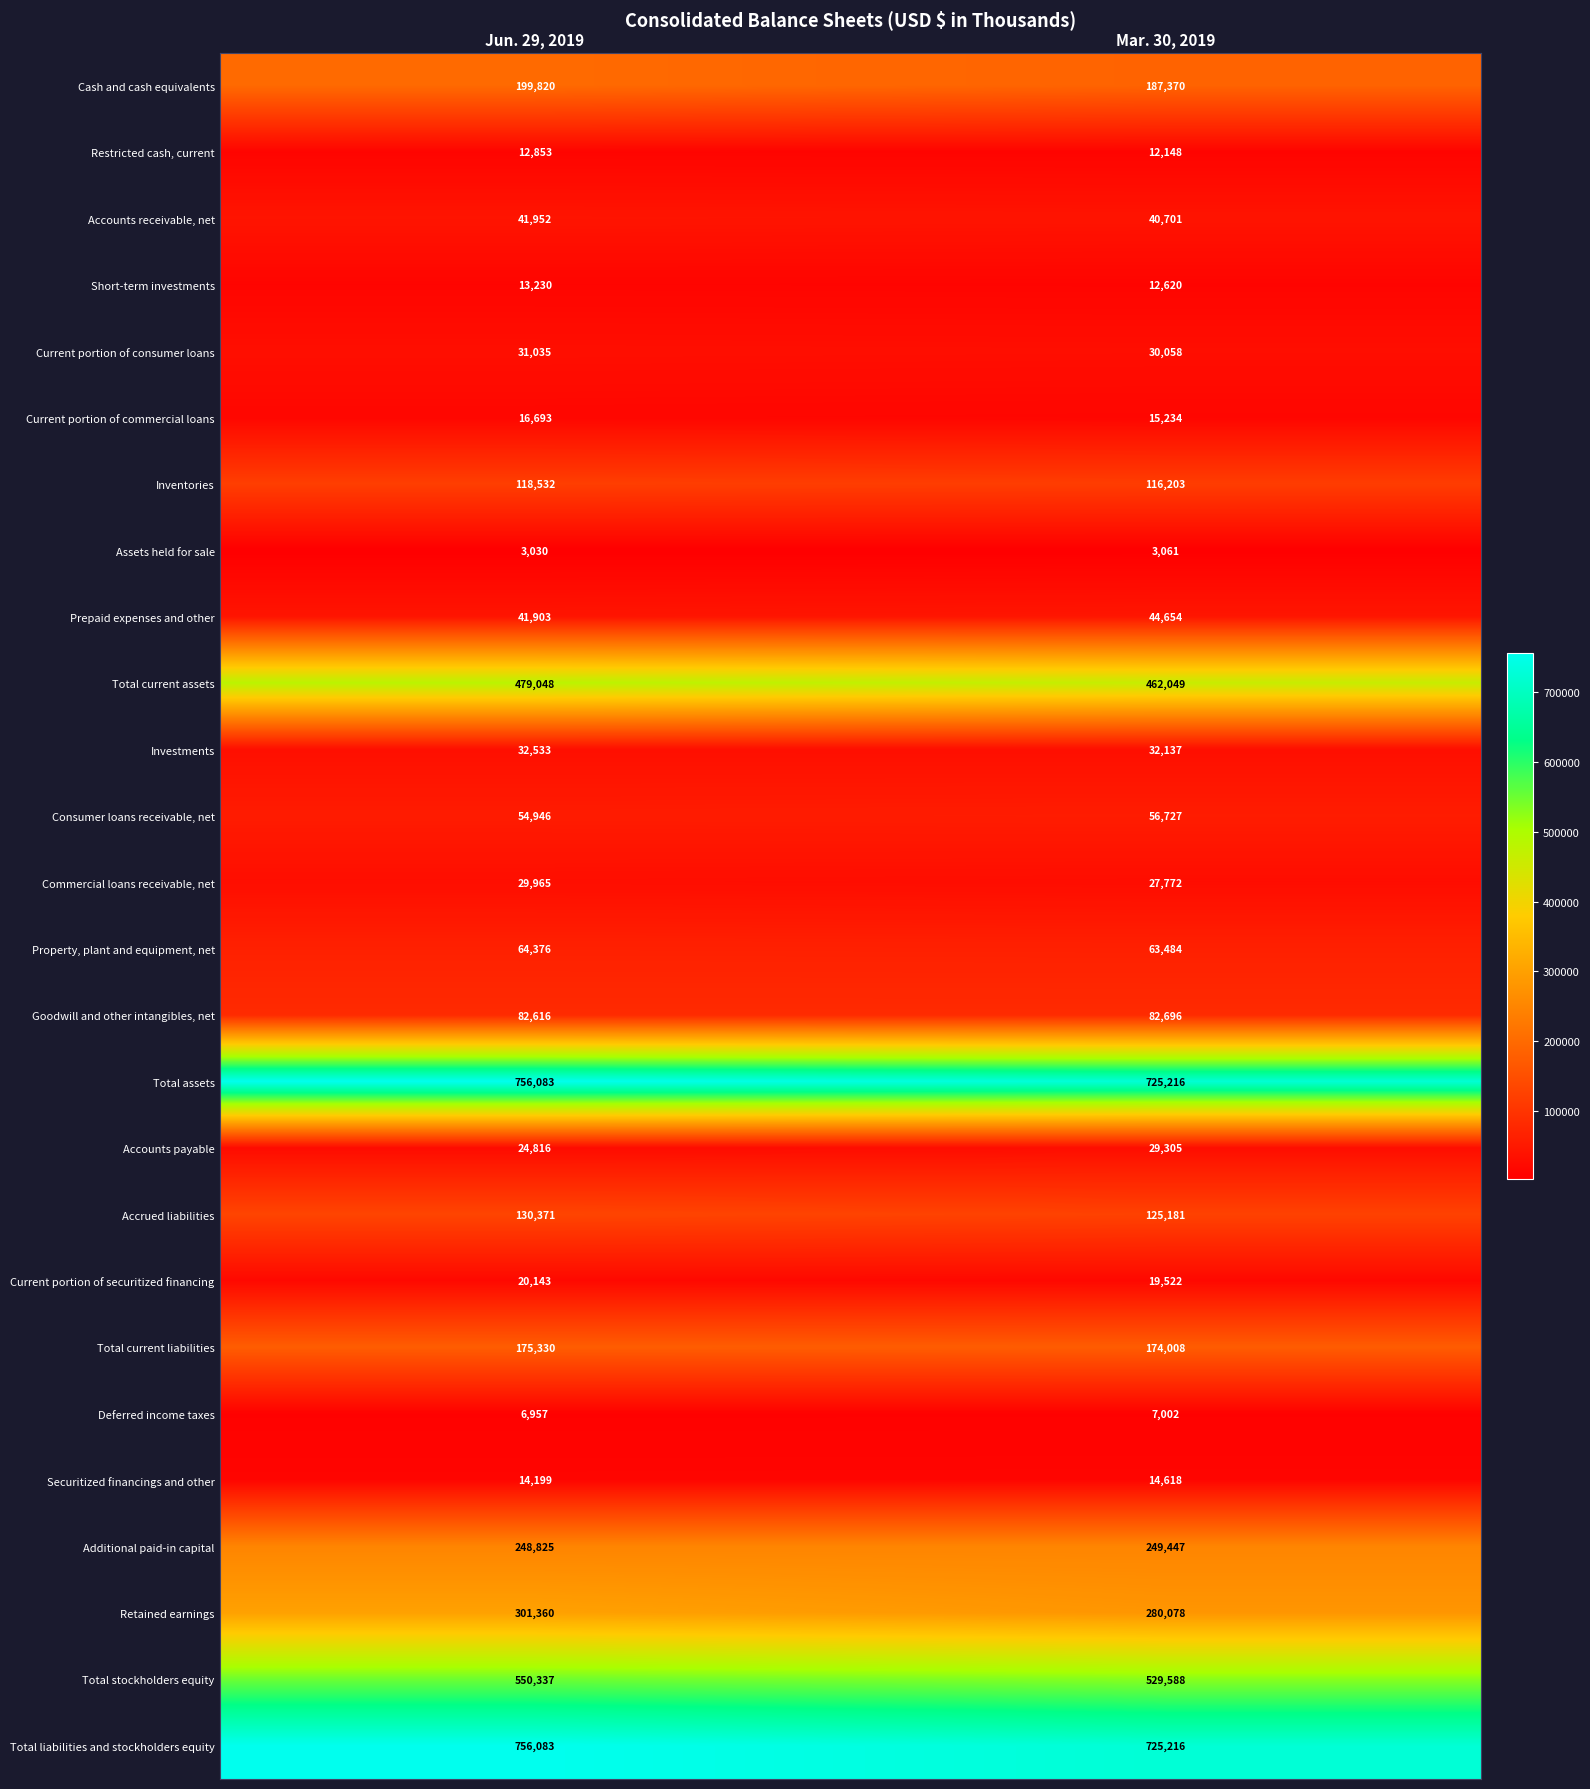

At which category does the chart reach its peak across all series?

Jun. 29, 2019